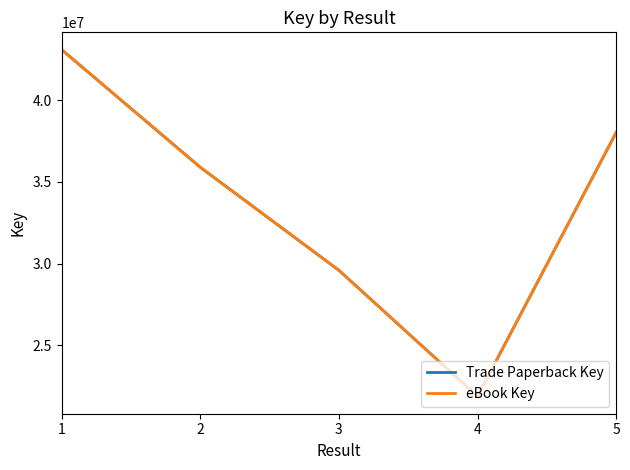

Which series has the largest range (max minus min)?

Trade Paperback Key